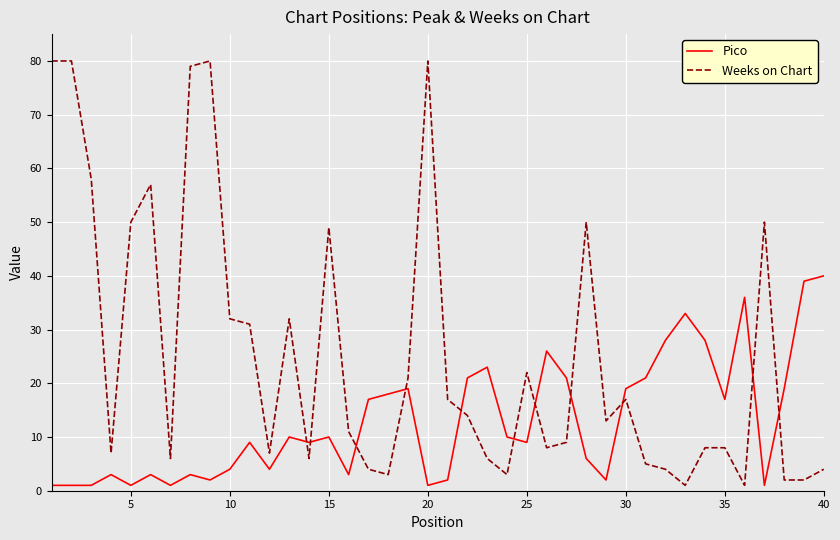

Which series has the largest range (max minus min)?

Weeks on Chart